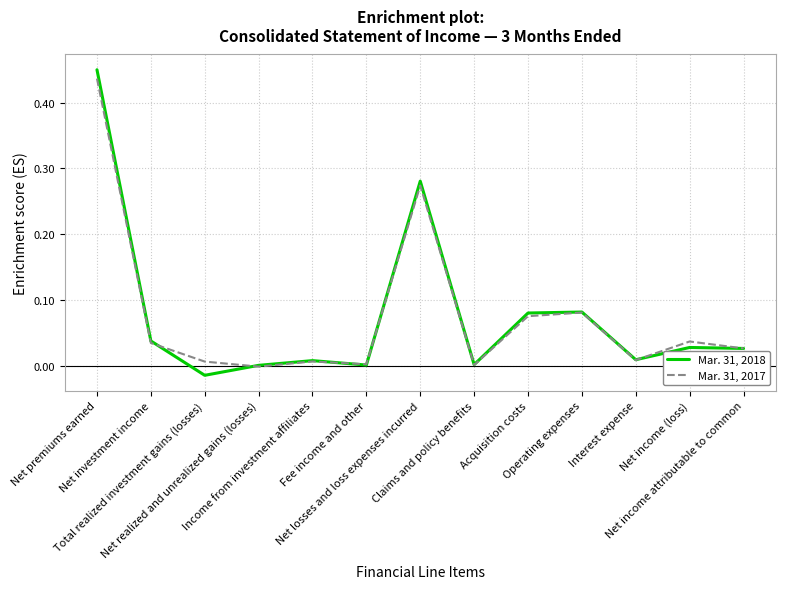

List the series in order of their overall mean, highest first.

Mar. 31, 2018, Mar. 31, 2017